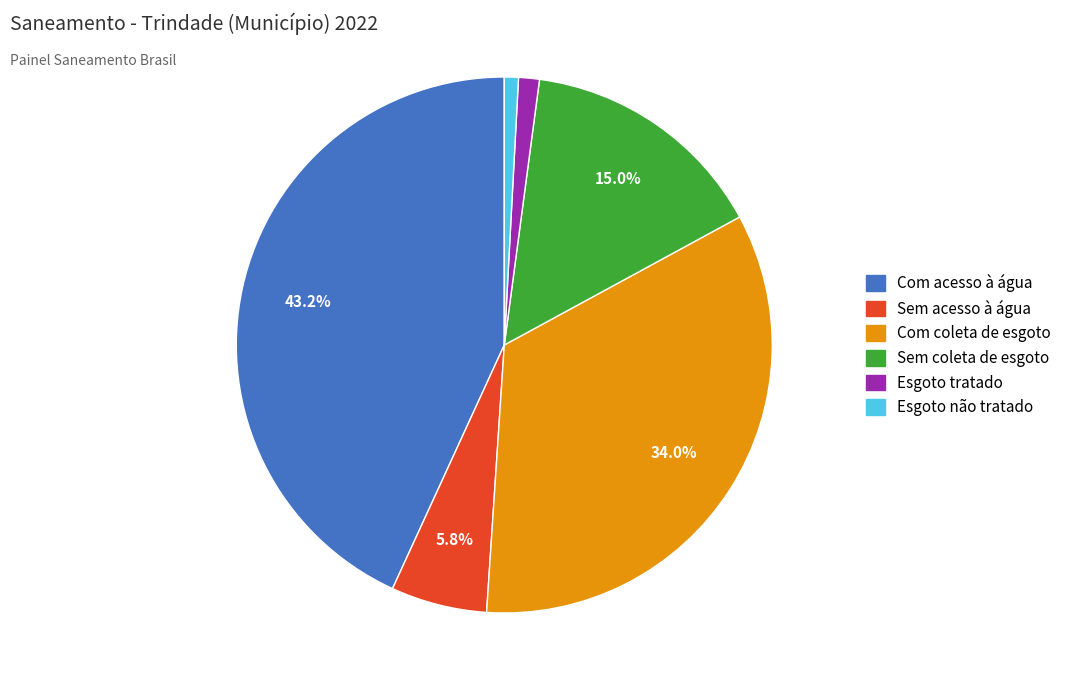

To the nearest percent, what is the average slice percentage?

17%